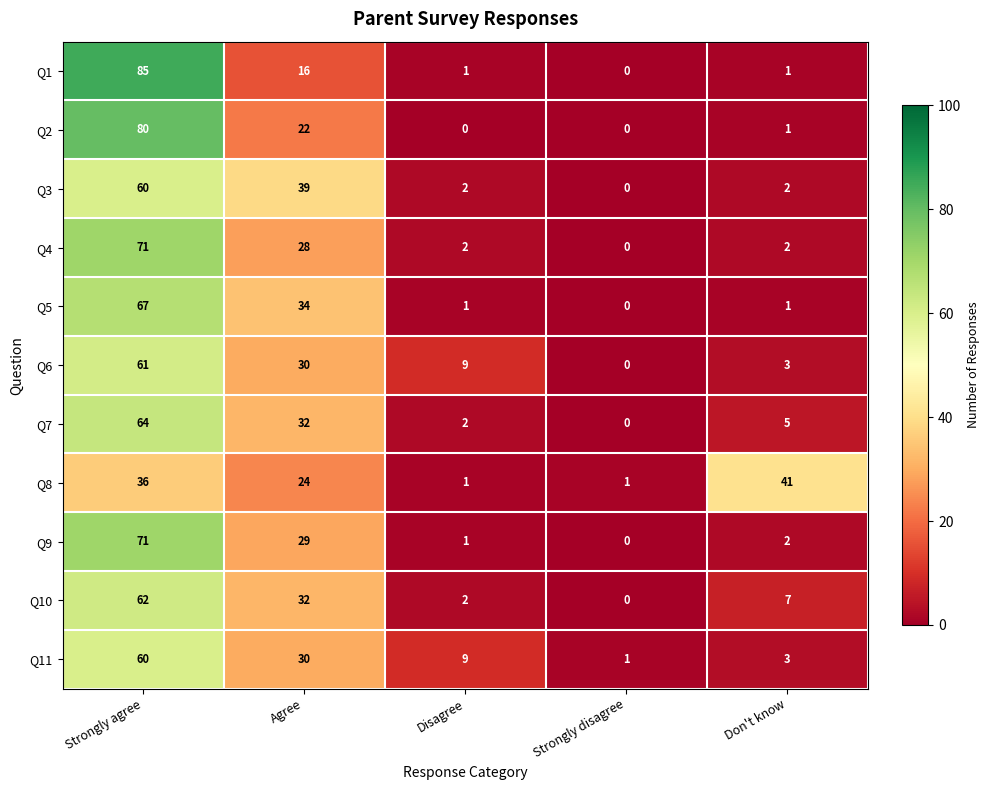

Rank the categories by Q11 value from highest to lowest.

Strongly agree, Agree, Disagree, Don't know, Strongly disagree